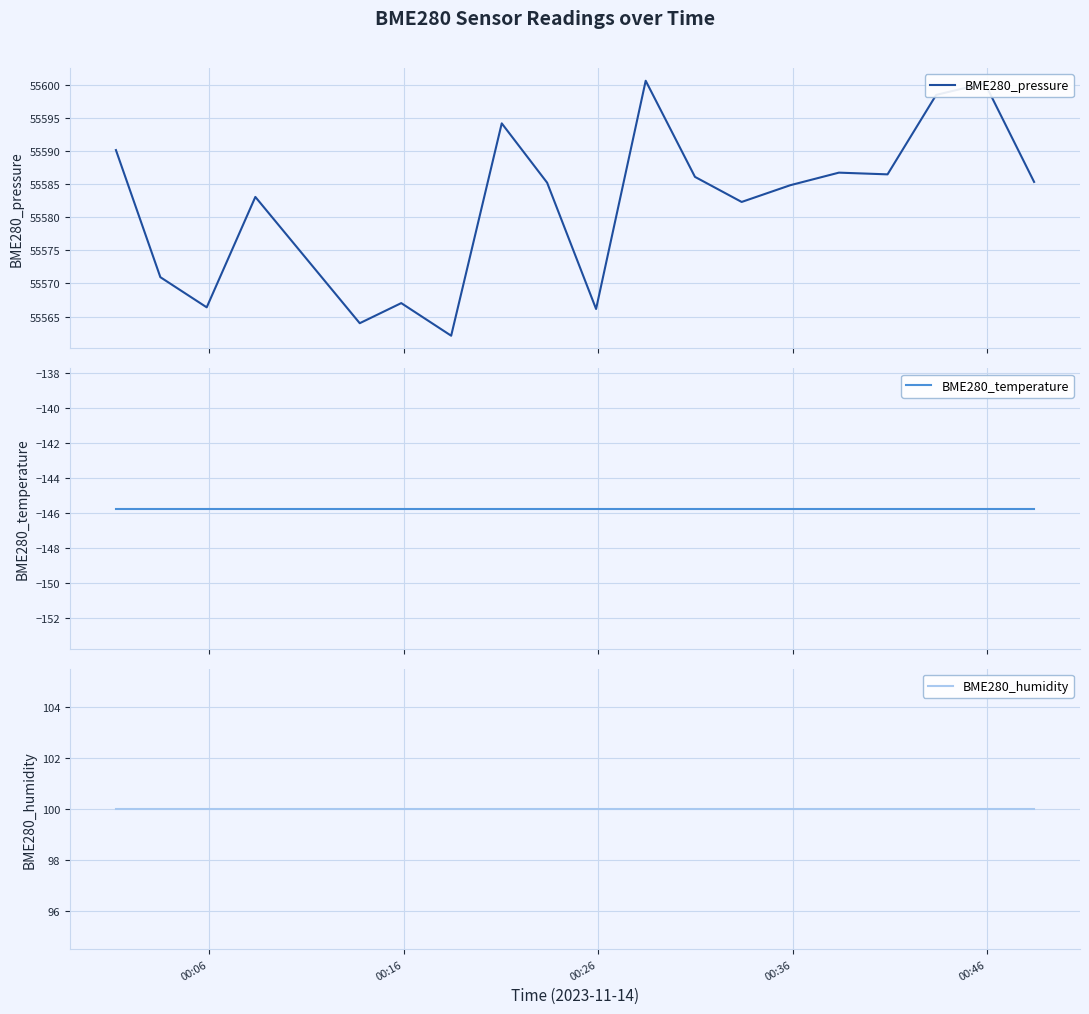

What is the lowest value of the BME280_pressure series?

55562.1